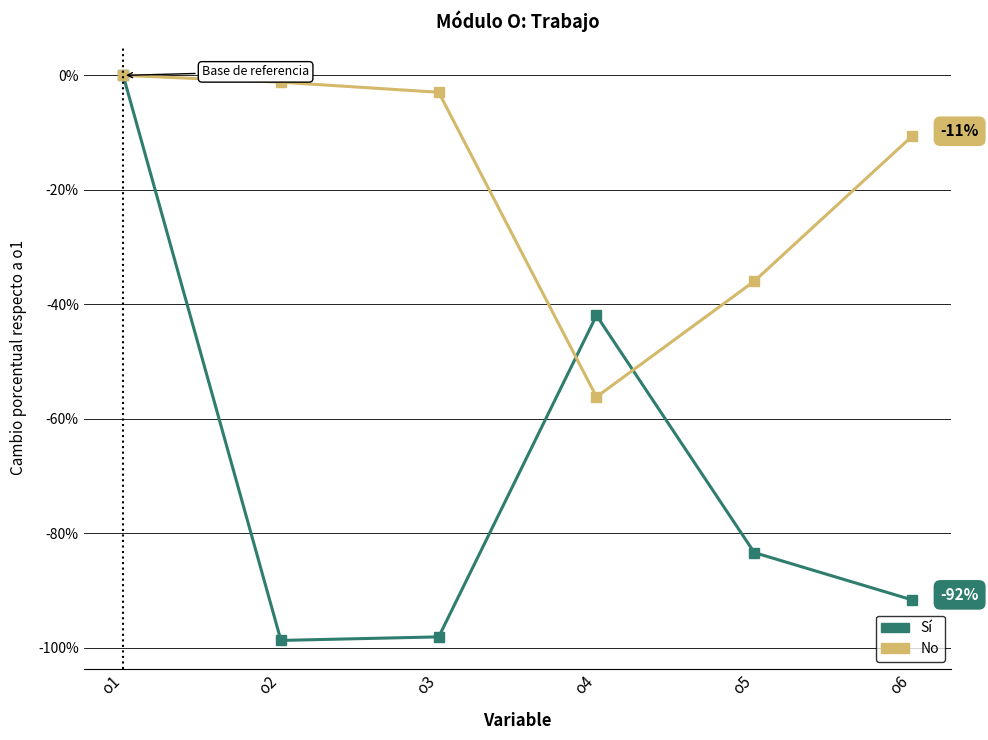

Is this an area chart (filled region under the line)?

No